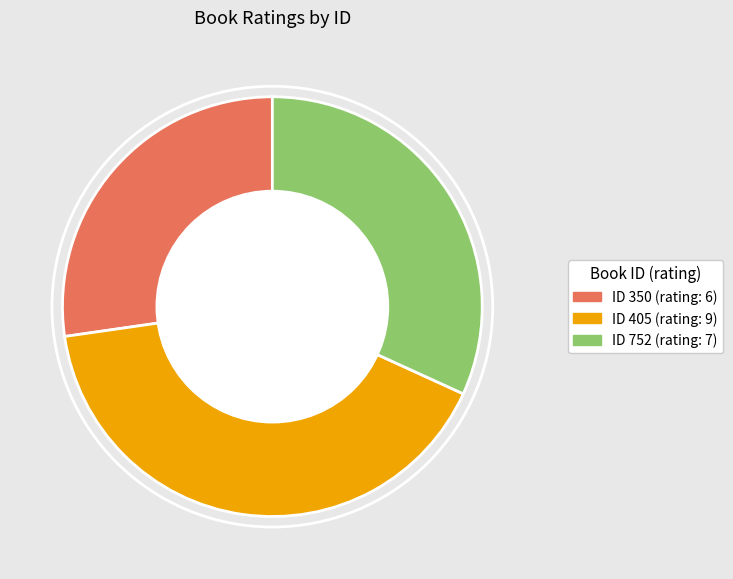

Does any single category account for the majority?

No